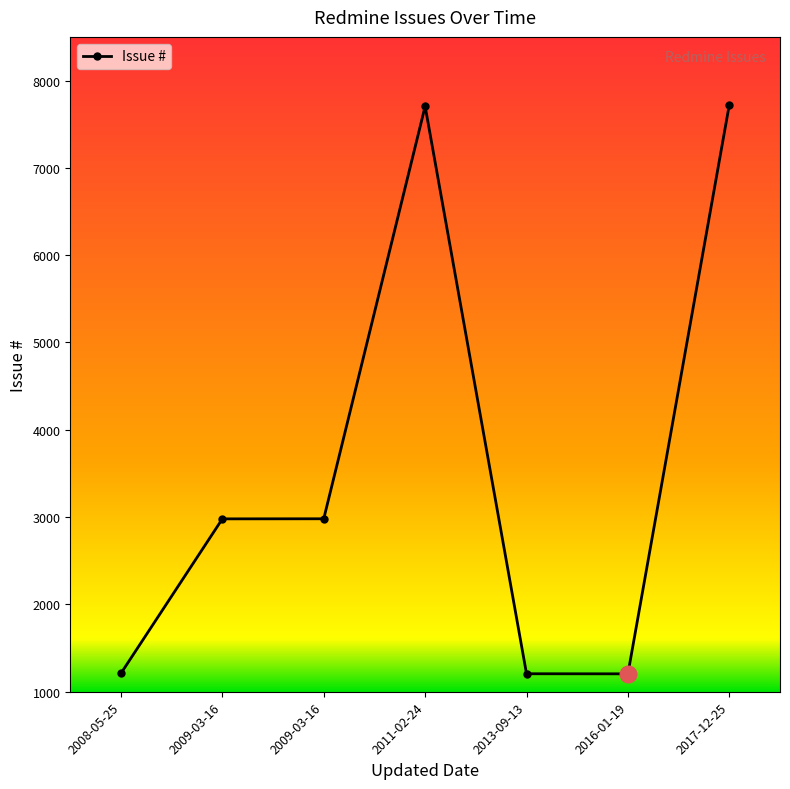

List the labels in order of value, smallest first.

2016-01-19, 2013-09-13, 2008-05-25, 2009-03-16, 2009-03-16, 2011-02-24, 2017-12-25